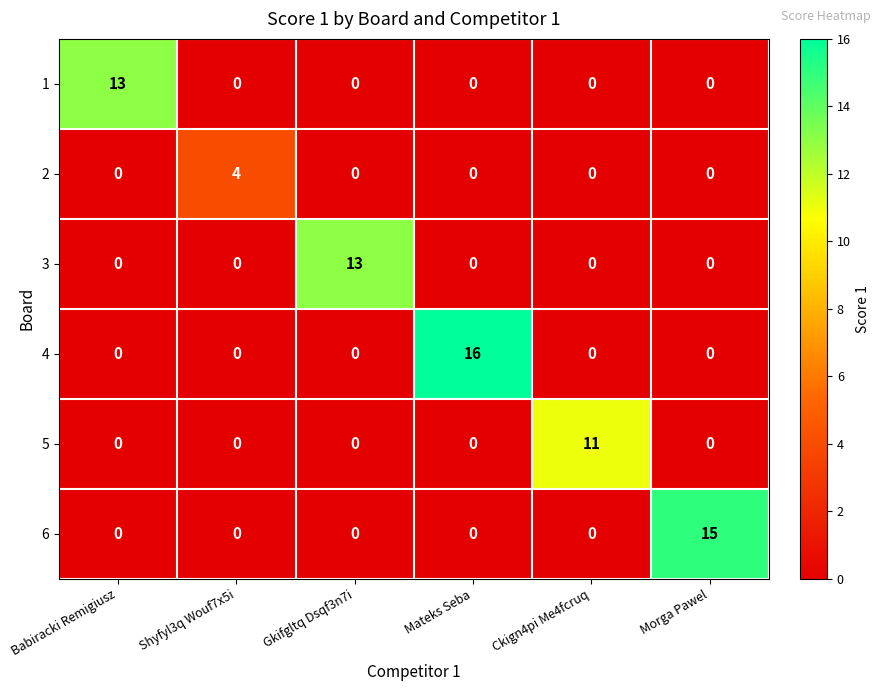

What is the difference between the maximum and minimum values in the 3 series?

13